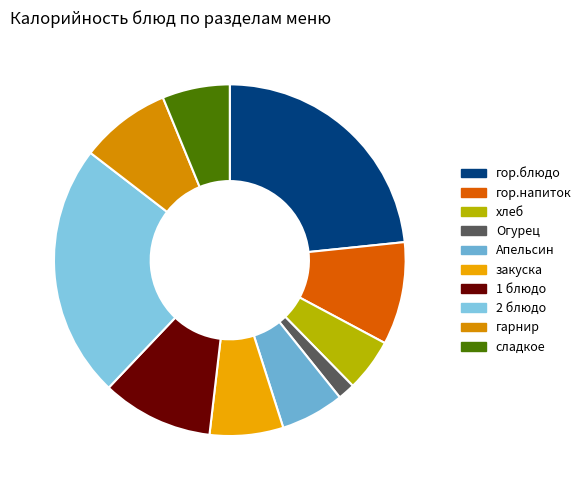

Does гор.блюдо represent more than half of the total?

No